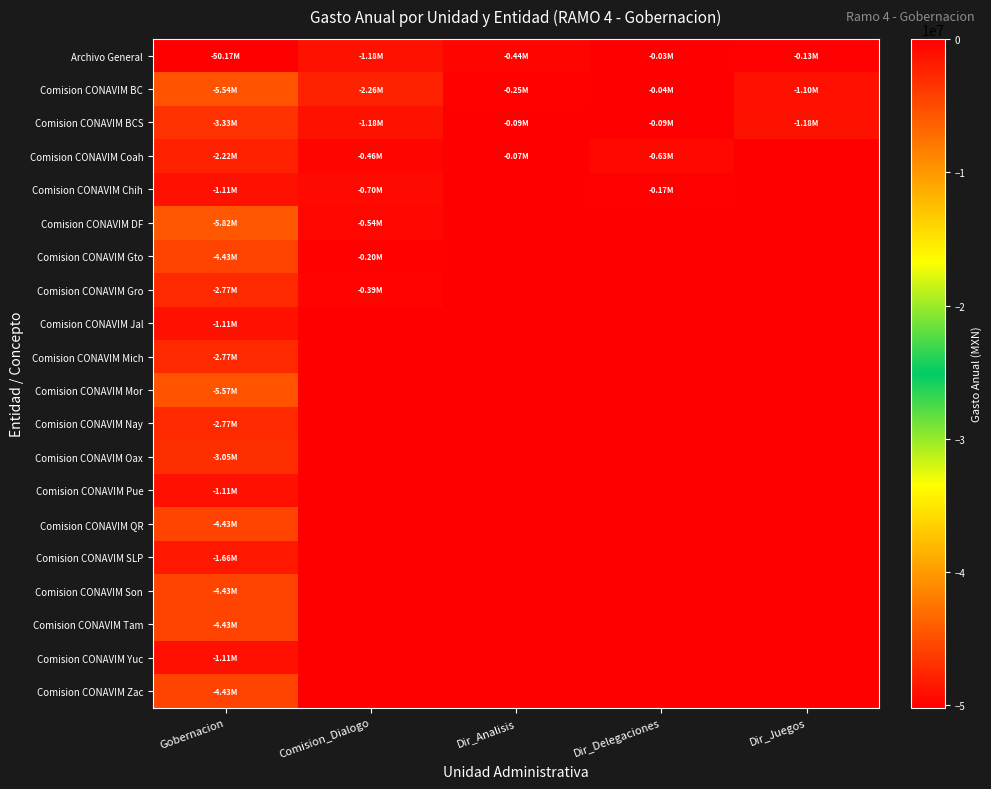

What is the difference between the highest and lowest values at Comision_Dialogo?

2259808.0